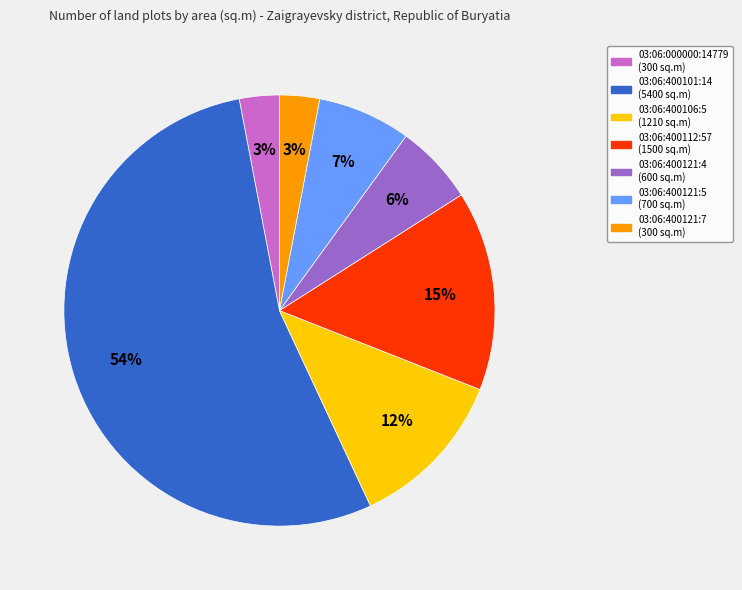

Combined, do 03:06:400121:5 and 03:06:400106:5 account for over 50%?

No